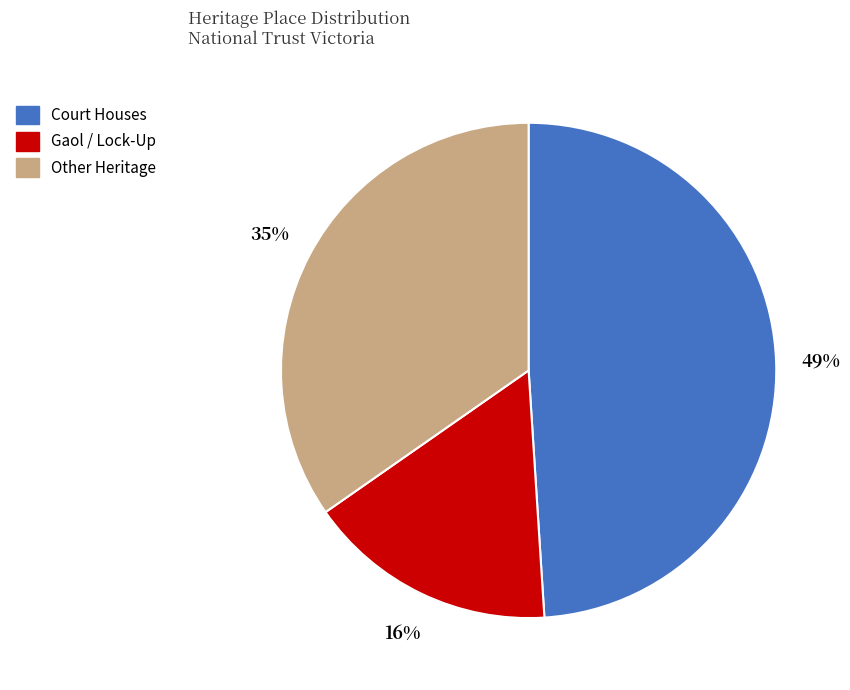

Which slice is the largest?

Court Houses